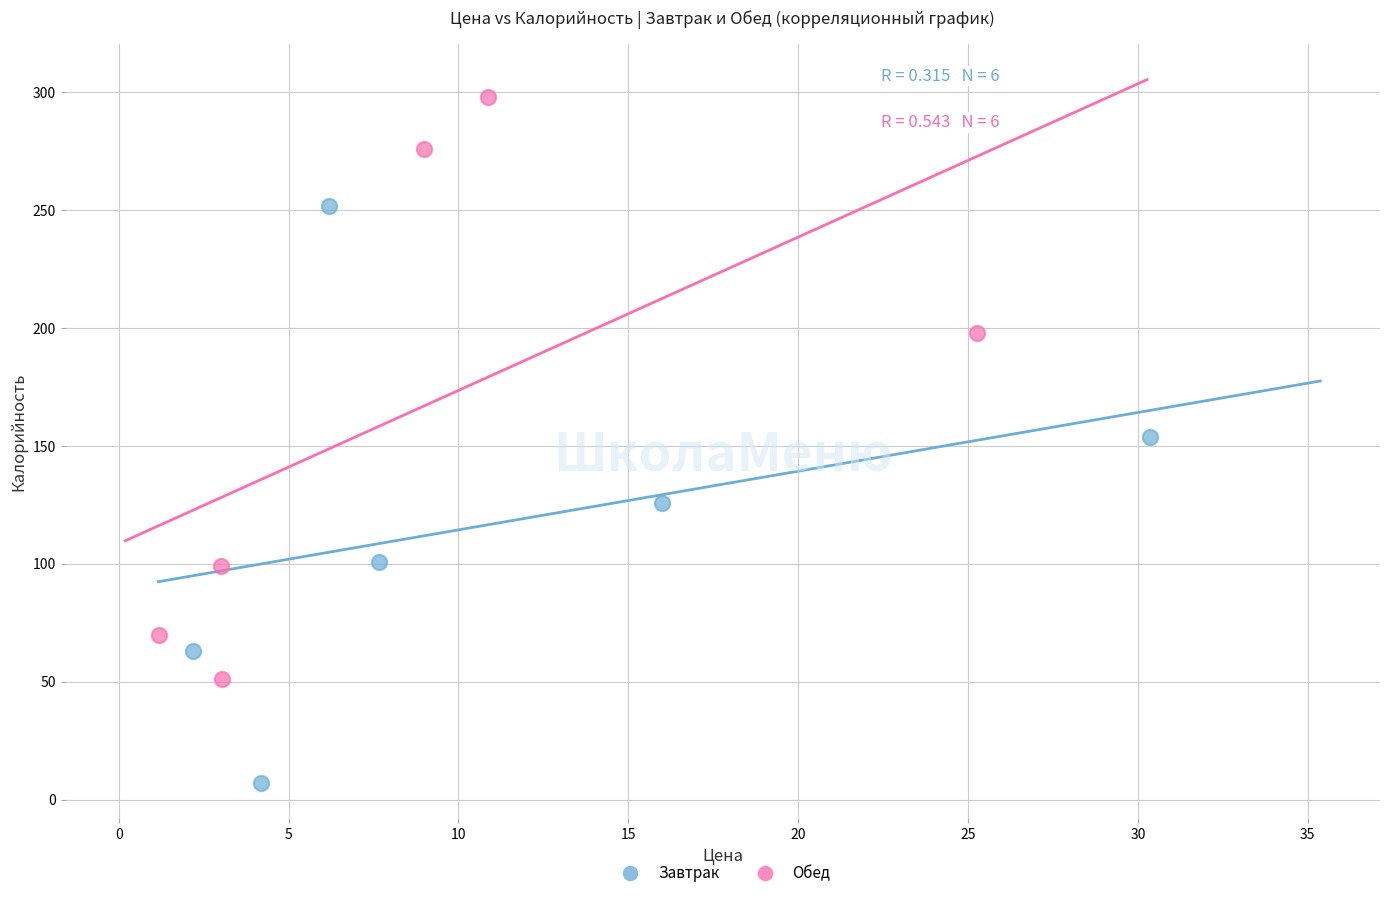

What are all the series names shown in the legend?

Завтрак, Обед